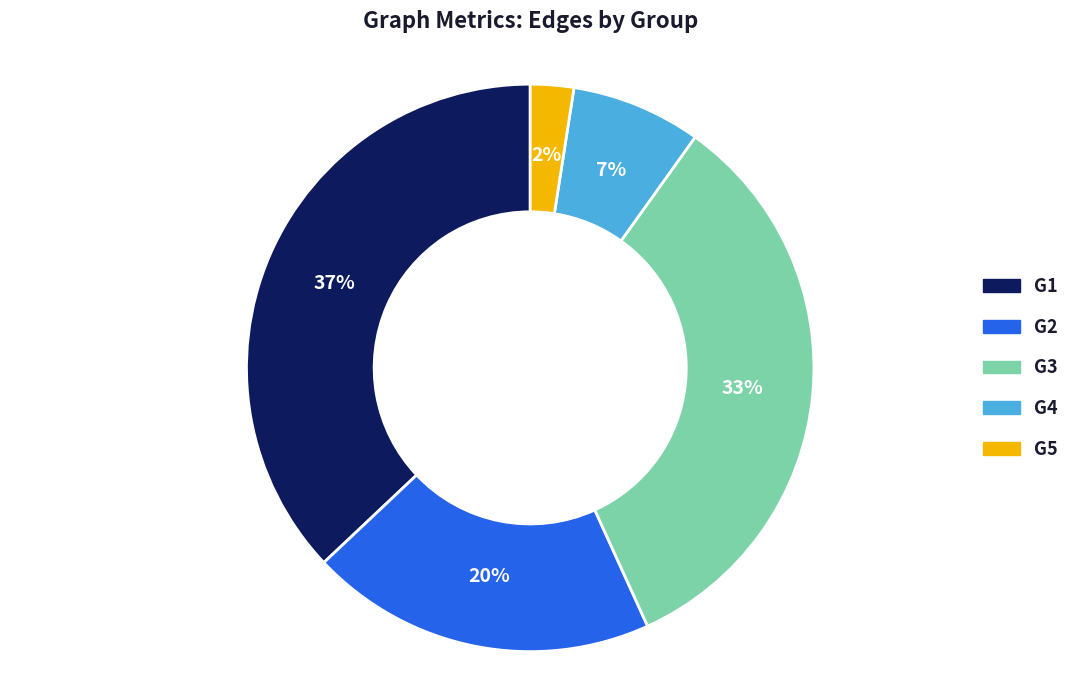

Between G3 and G4, which is larger?

G3